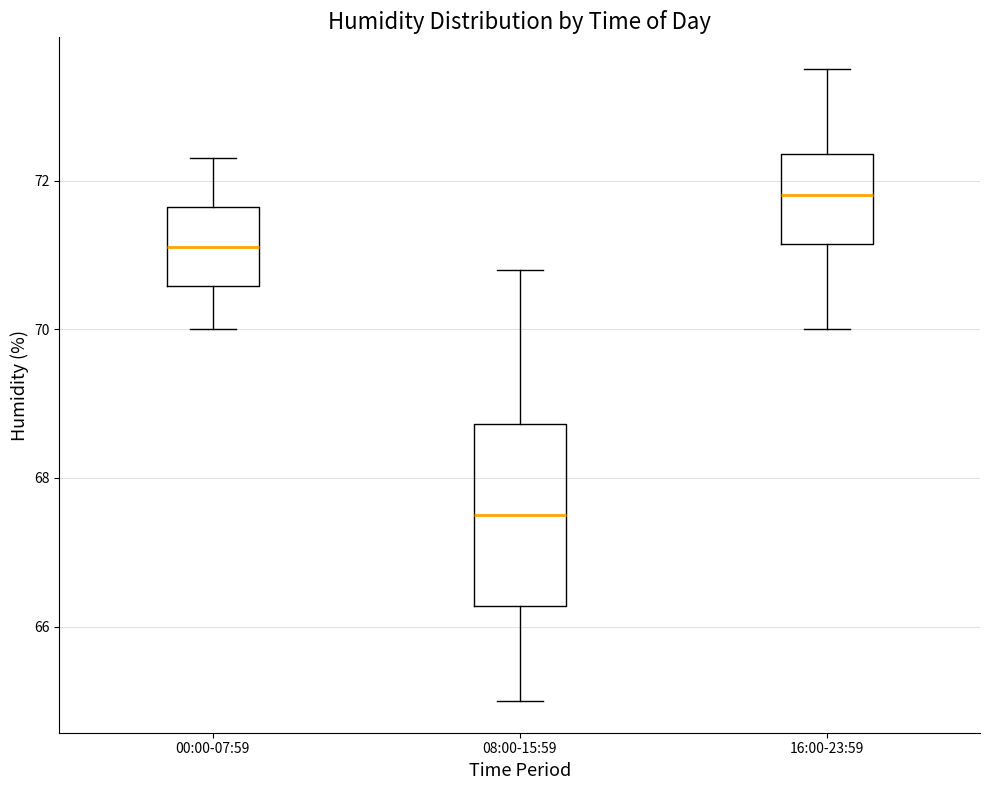

Which box has the highest median line?

16:00-23:59